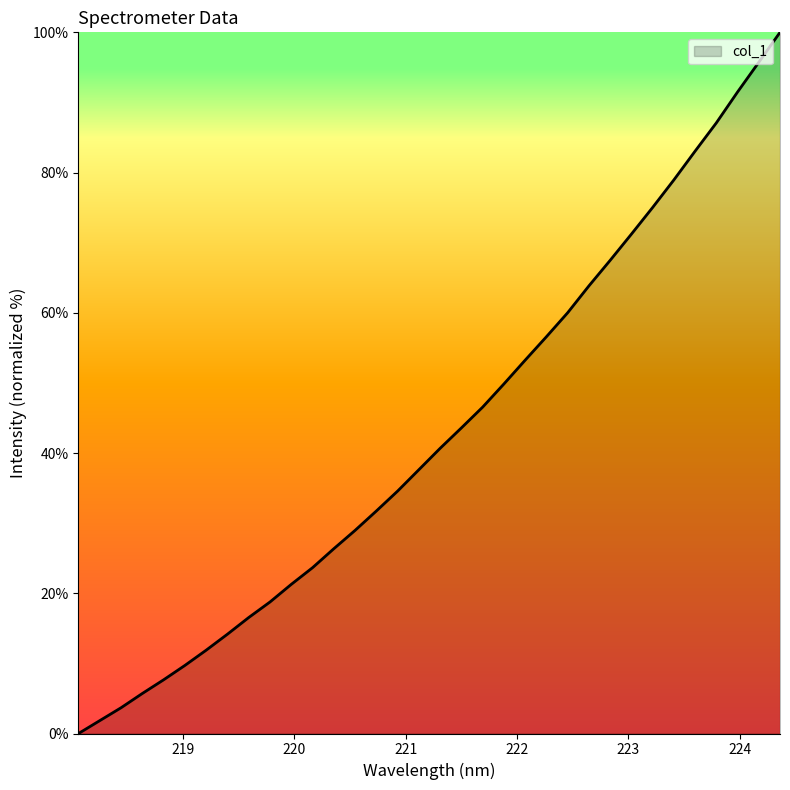

What is the difference between the maximum and minimum values?

100.0